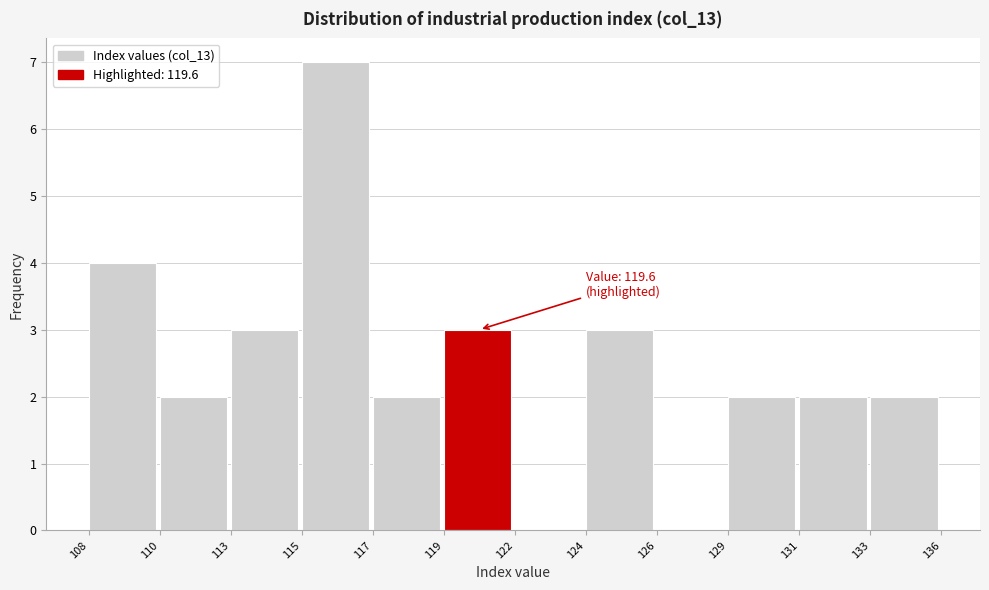

Reading right to left, list all the values displayed in this chart.

133=2	131=2	129=2	126=0	124=3	122=0	119=3	117=2	115=7	113=3	110=2	108=4